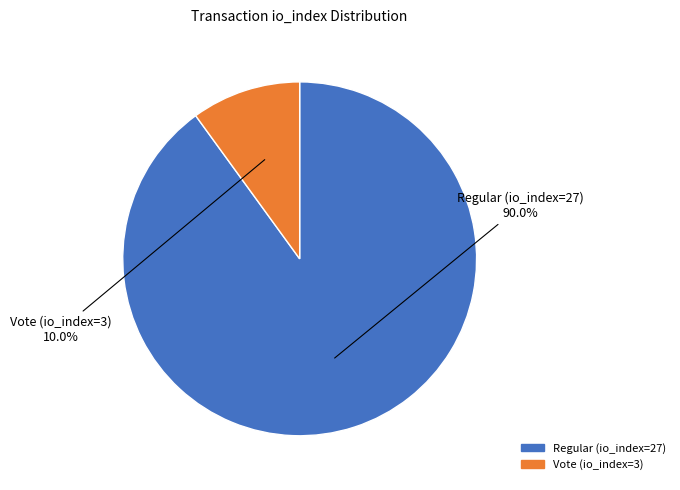

What portion of the pie excludes Regular (io_index=27)?

10.0%